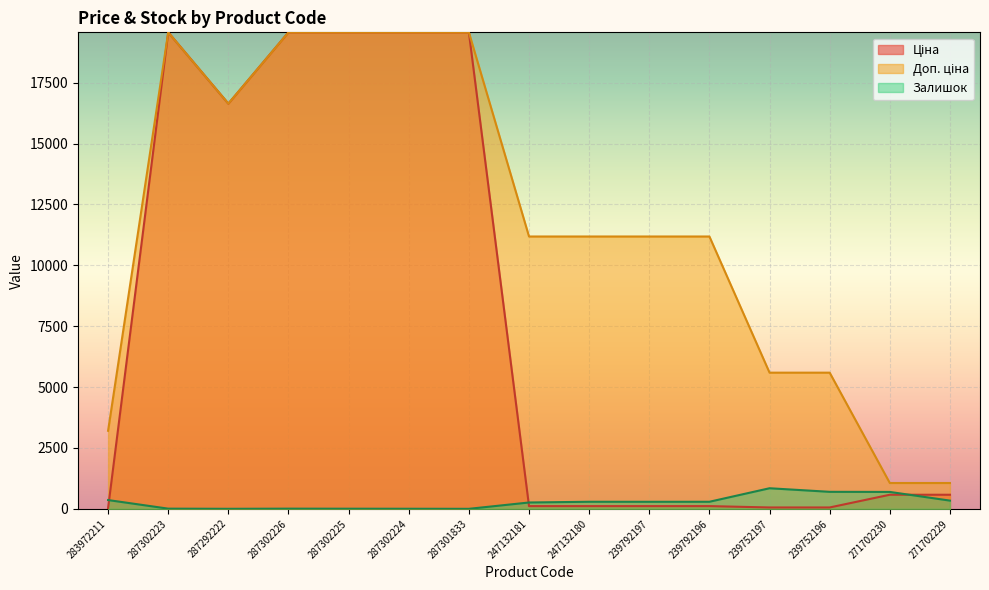

At how many categories does at least one series exceed 18092?

5